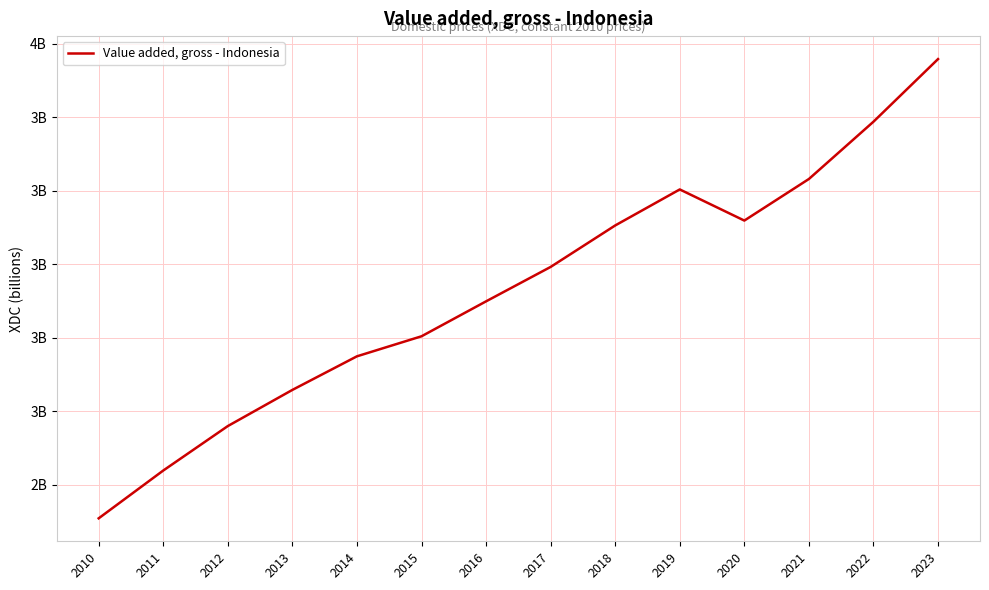

Which has a higher value, 2020 or 2019?

2019